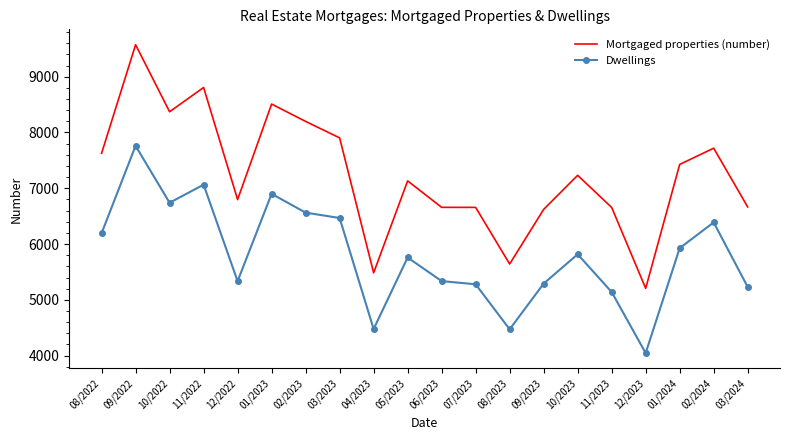

Where is Dwellings nearest to the value 5903?

01/2024